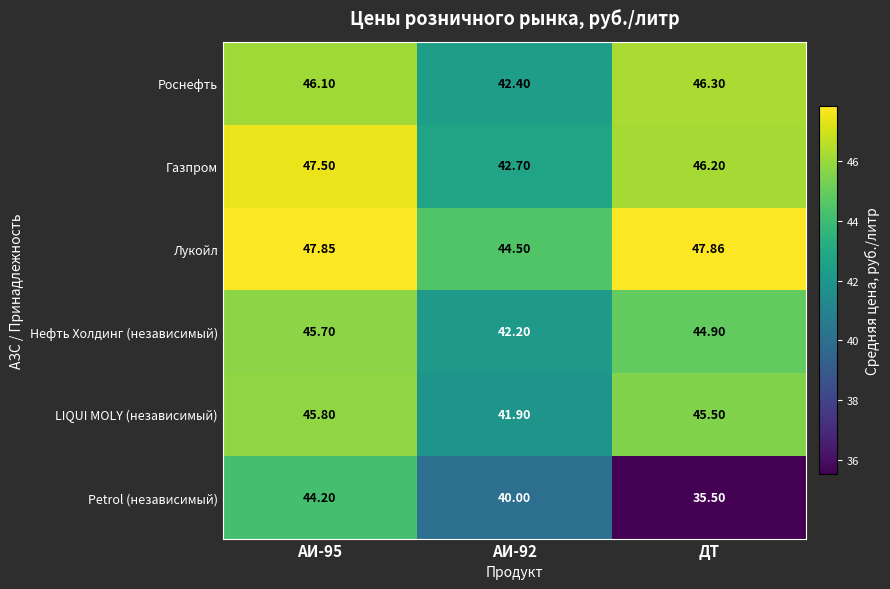

At which category does the chart reach its minimum across all series?

ДТ